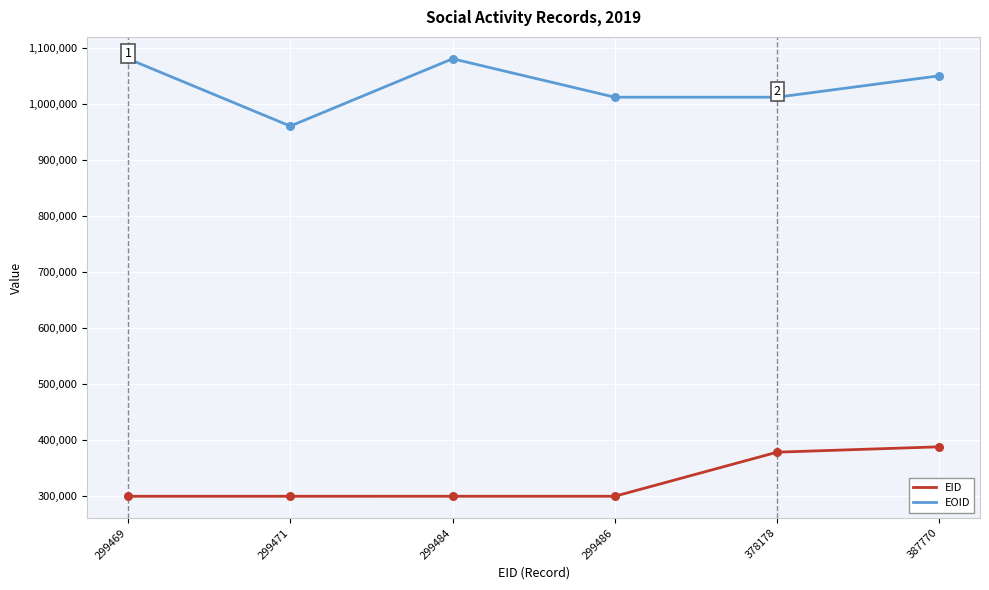

Is the value of EOID at 387770 greater than the value of EID at 387770?

Yes